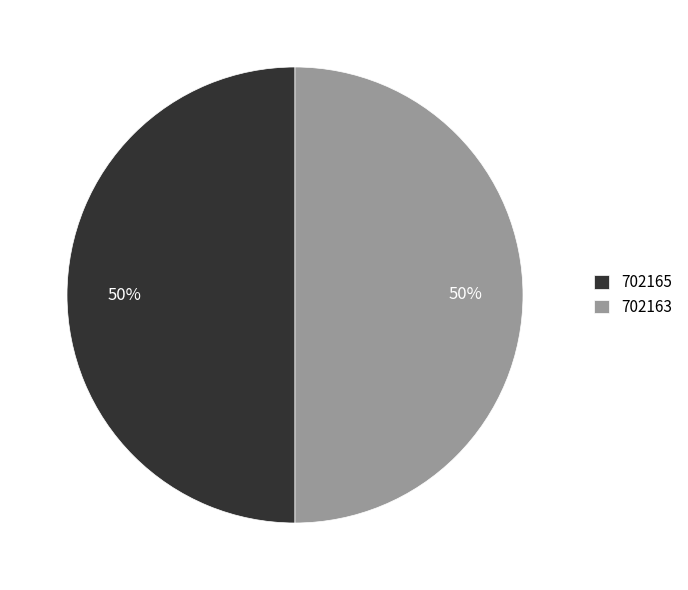

Approximately how many times larger is the value at 702165 compared to 702163?

1.0